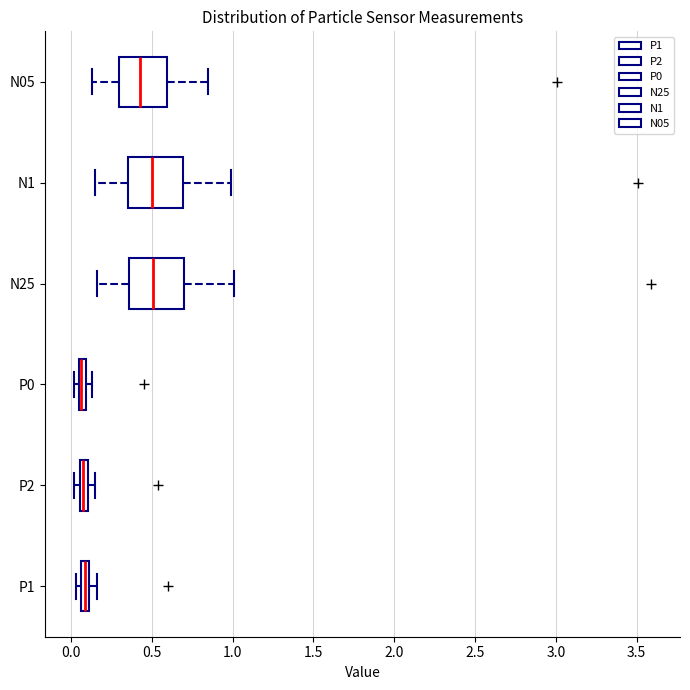

Where does the right whisker of the box for N05 end on the x-axis? The values are not printed on the chart, so give them approximately, as read against the axis.

0.85